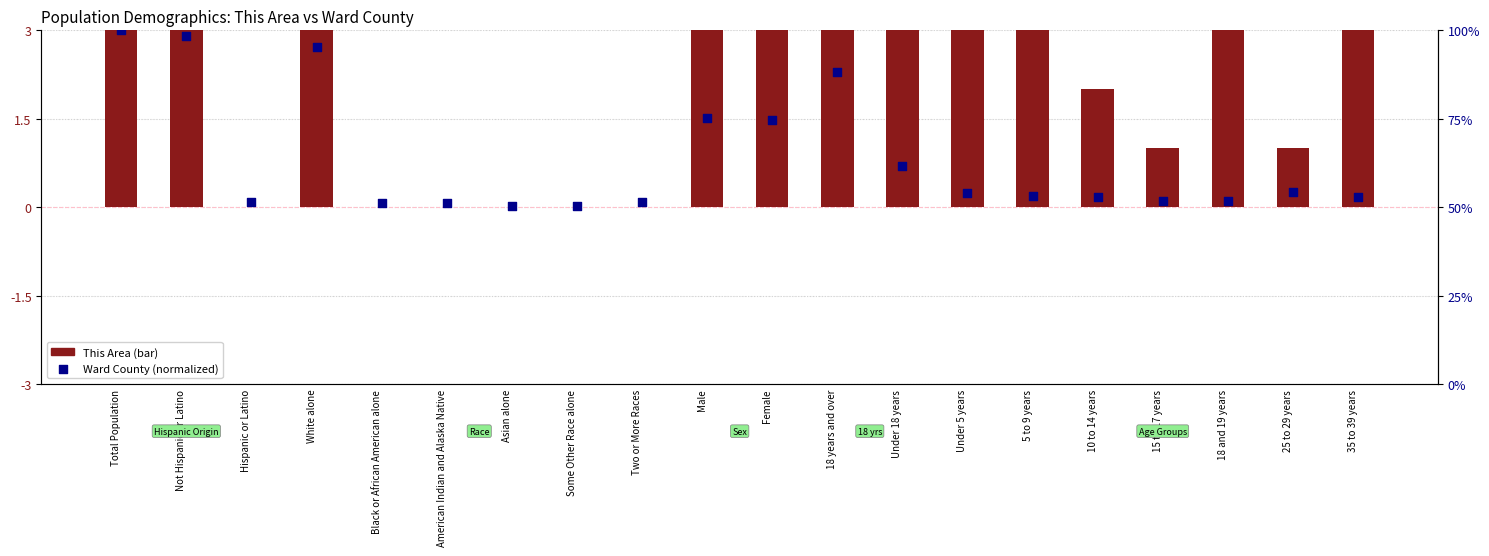

At how many categories does at least one series exceed 51?

3